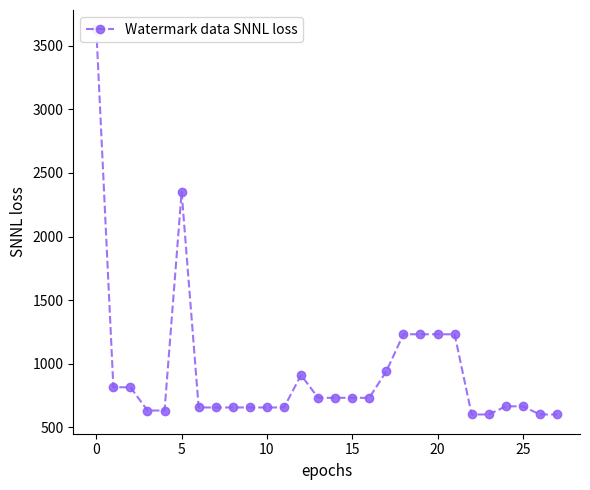

What is the smallest value displayed?

600